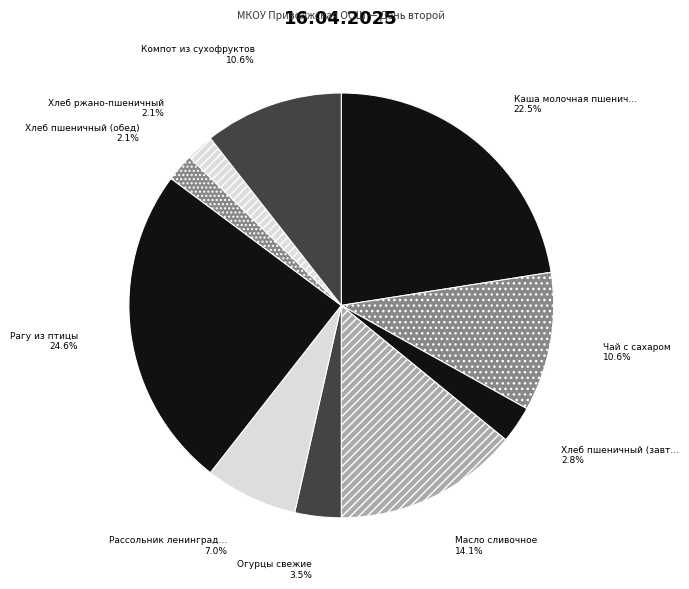

How many segments does this pie chart have?

10